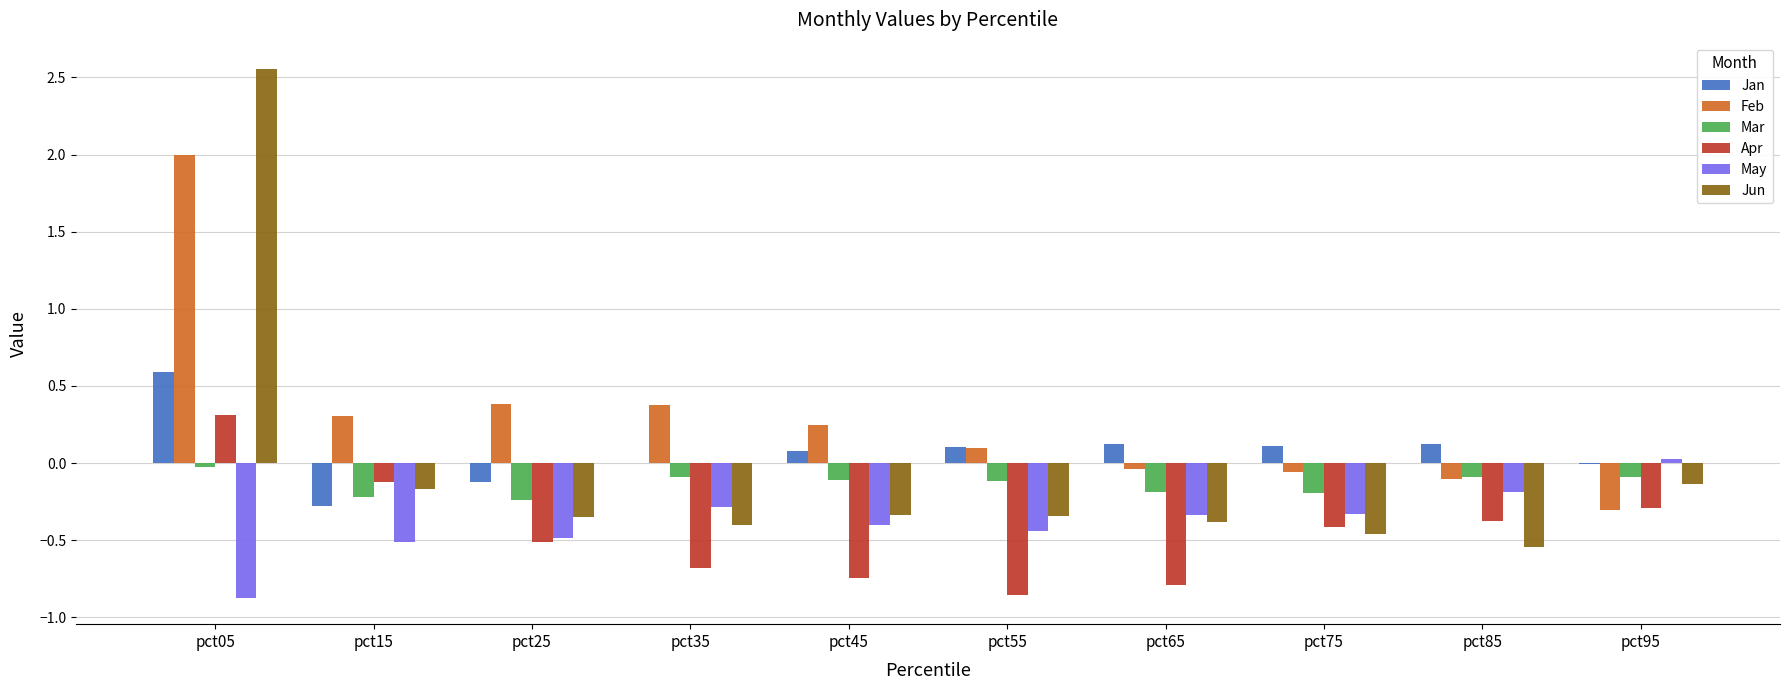

How many series are shown in this chart?

6